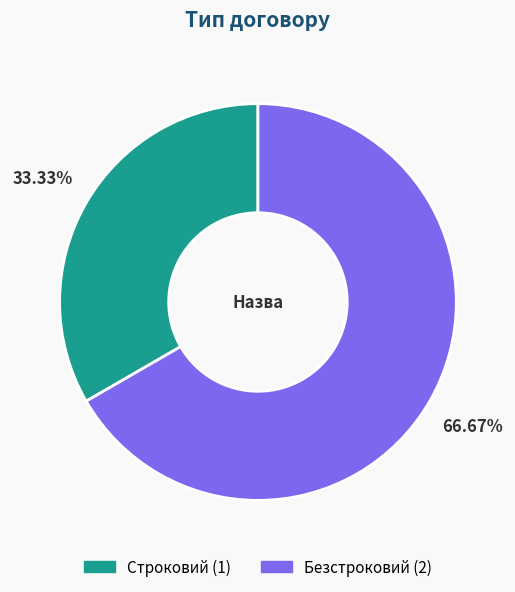

Is Безстроковий the majority of the pie?

Yes